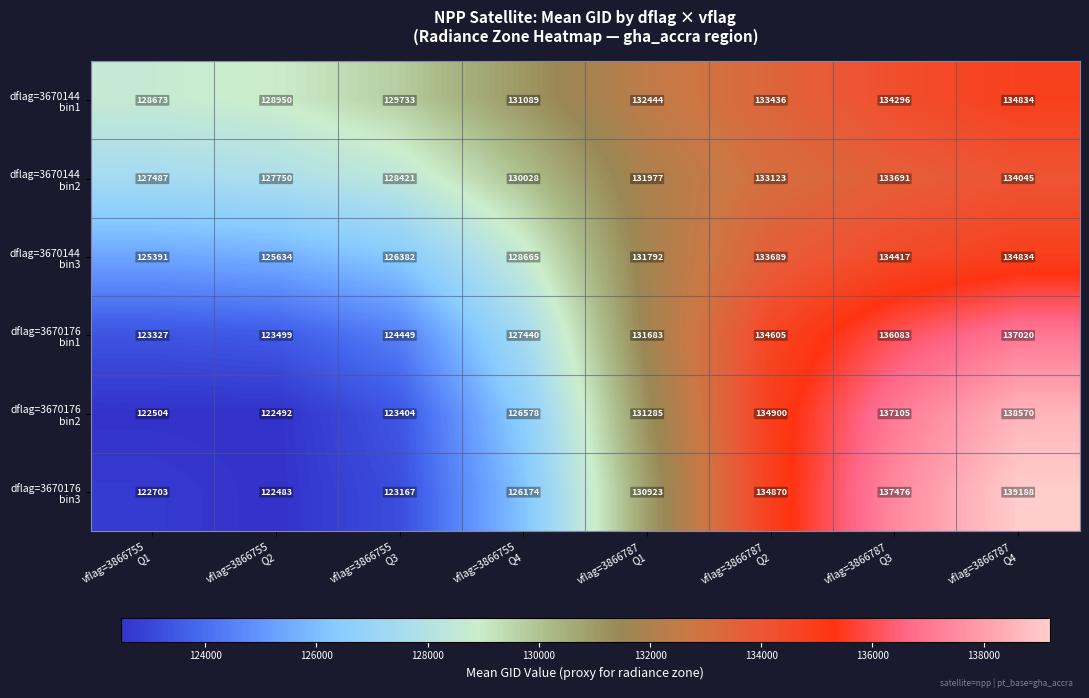

At how many categories does at least one series exceed 124717?

8